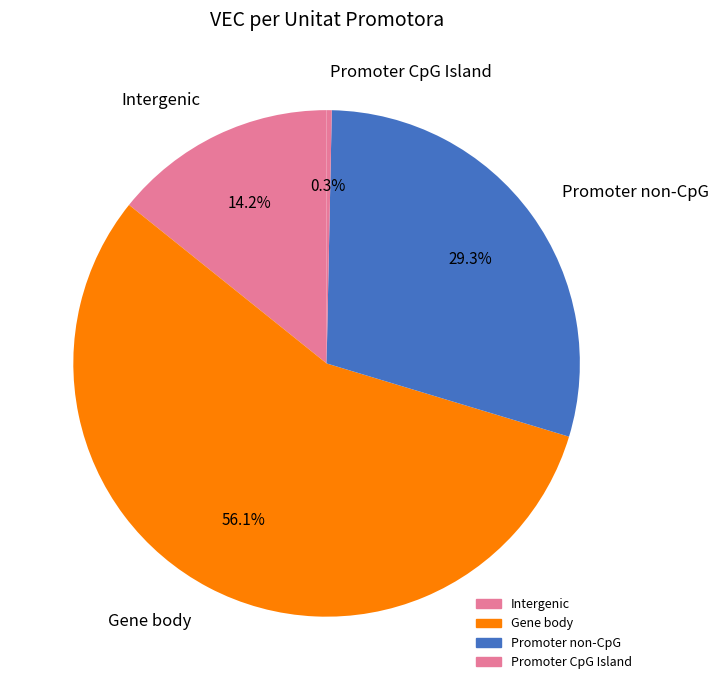

To the nearest percent, what is the average slice percentage?

25%